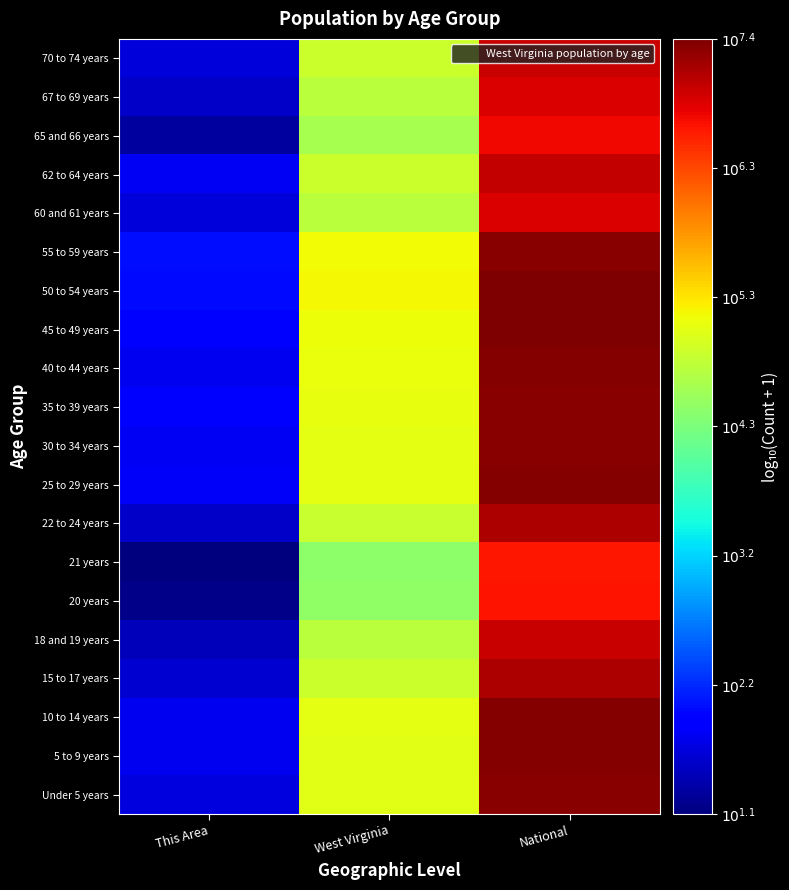

What is the difference between the highest and lowest values at This Area?

0.8